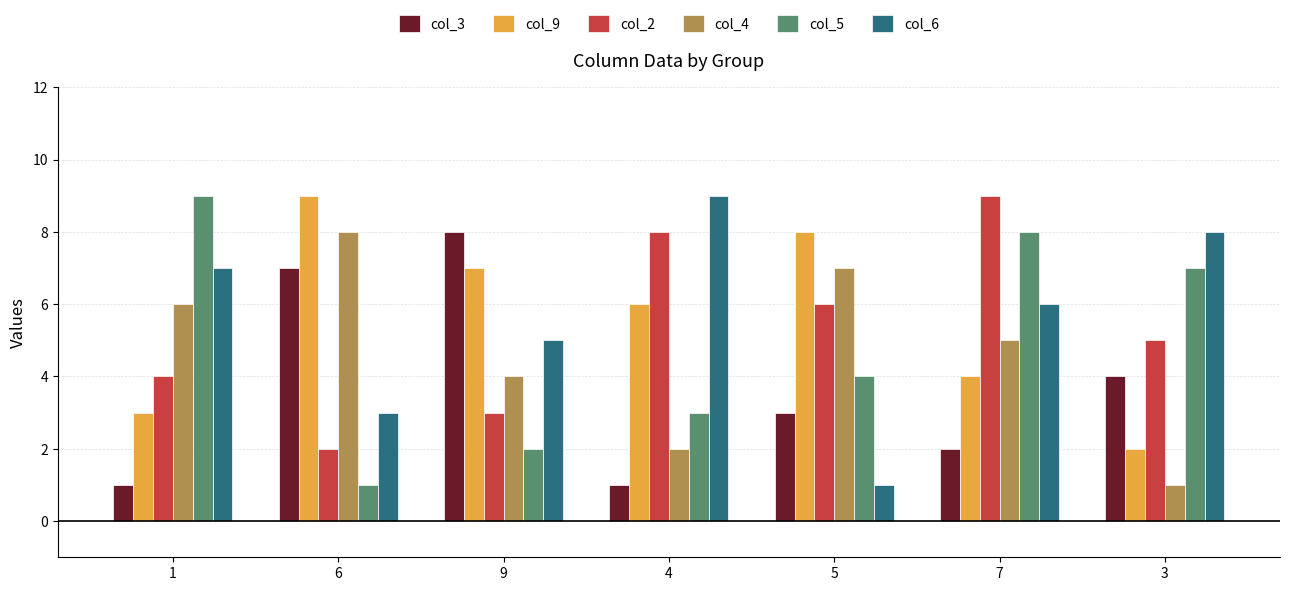

Is the value of col_6 at 9 greater than the value of col_3 at 3?

Yes